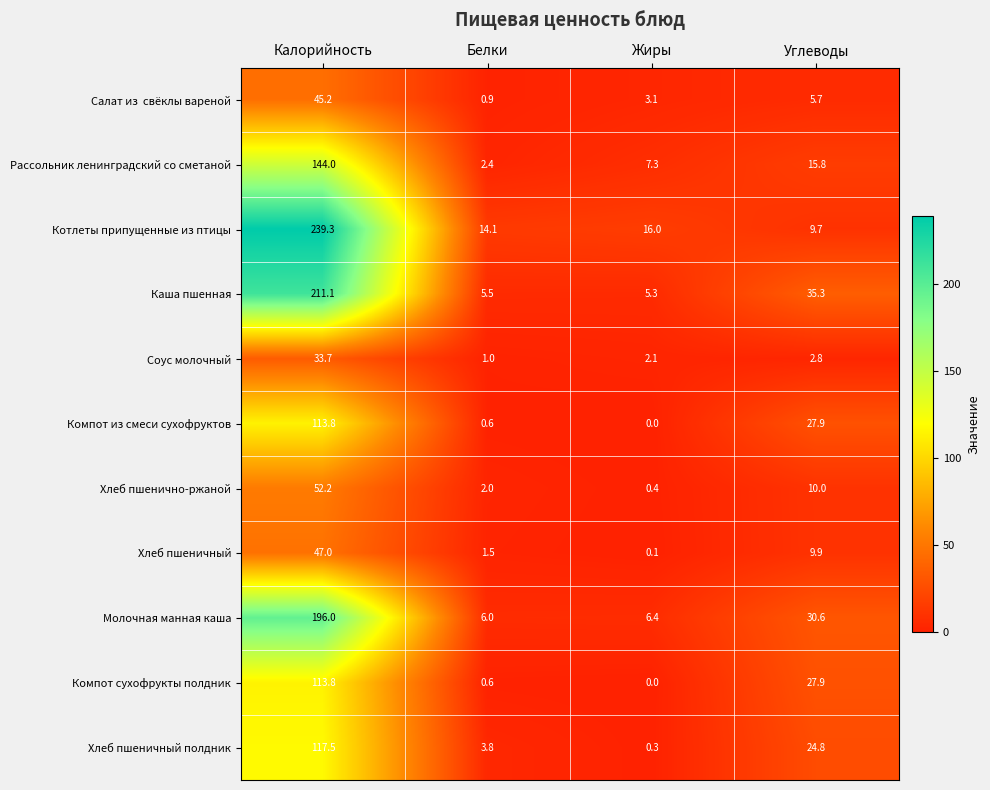

True or false: Котлеты припущенные из птицы has a value of 16.0 at Жиры.

True